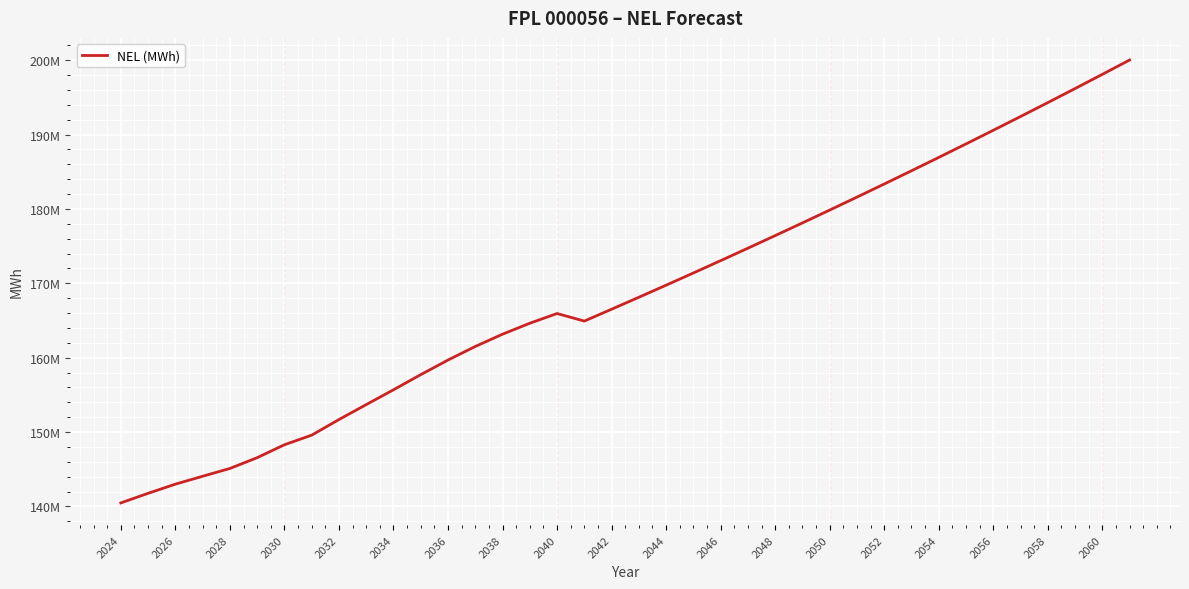

Does the chart have visible grid lines?

Yes